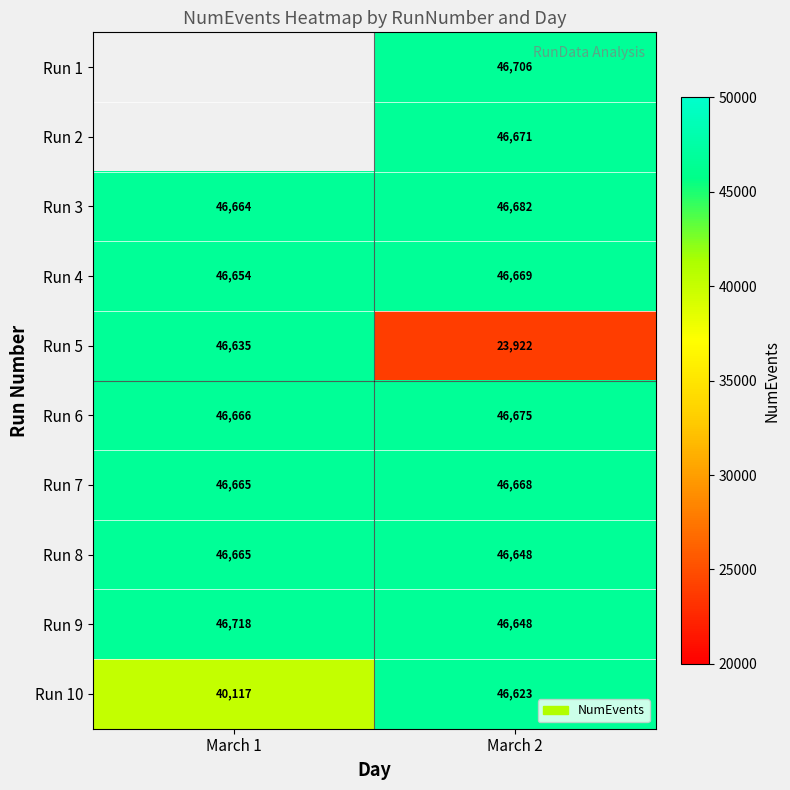

What is the average value of the Run 9 series?

46683